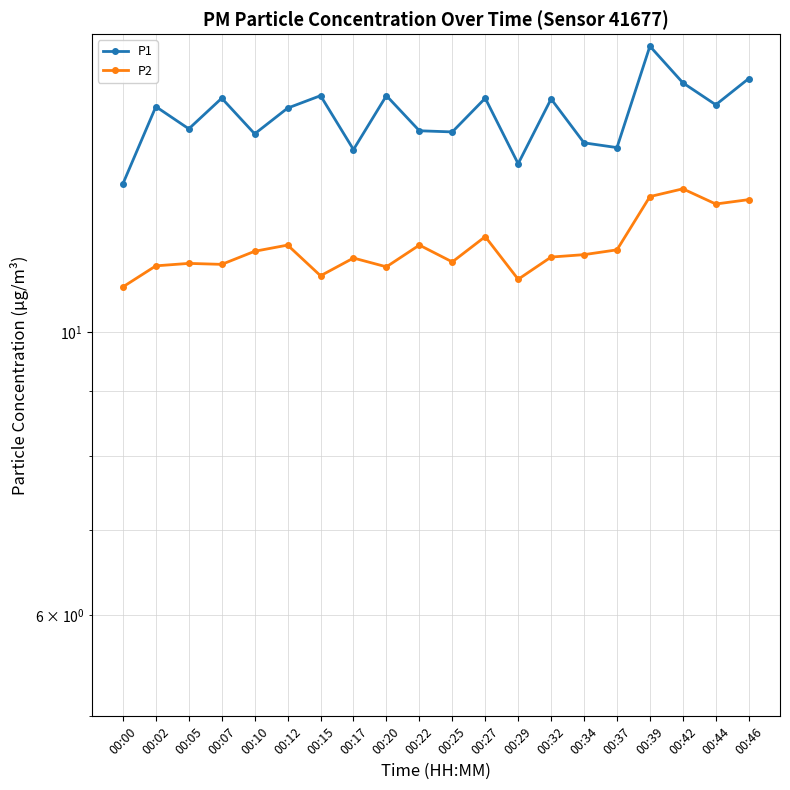

Which series has the largest range (max minus min)?

P1